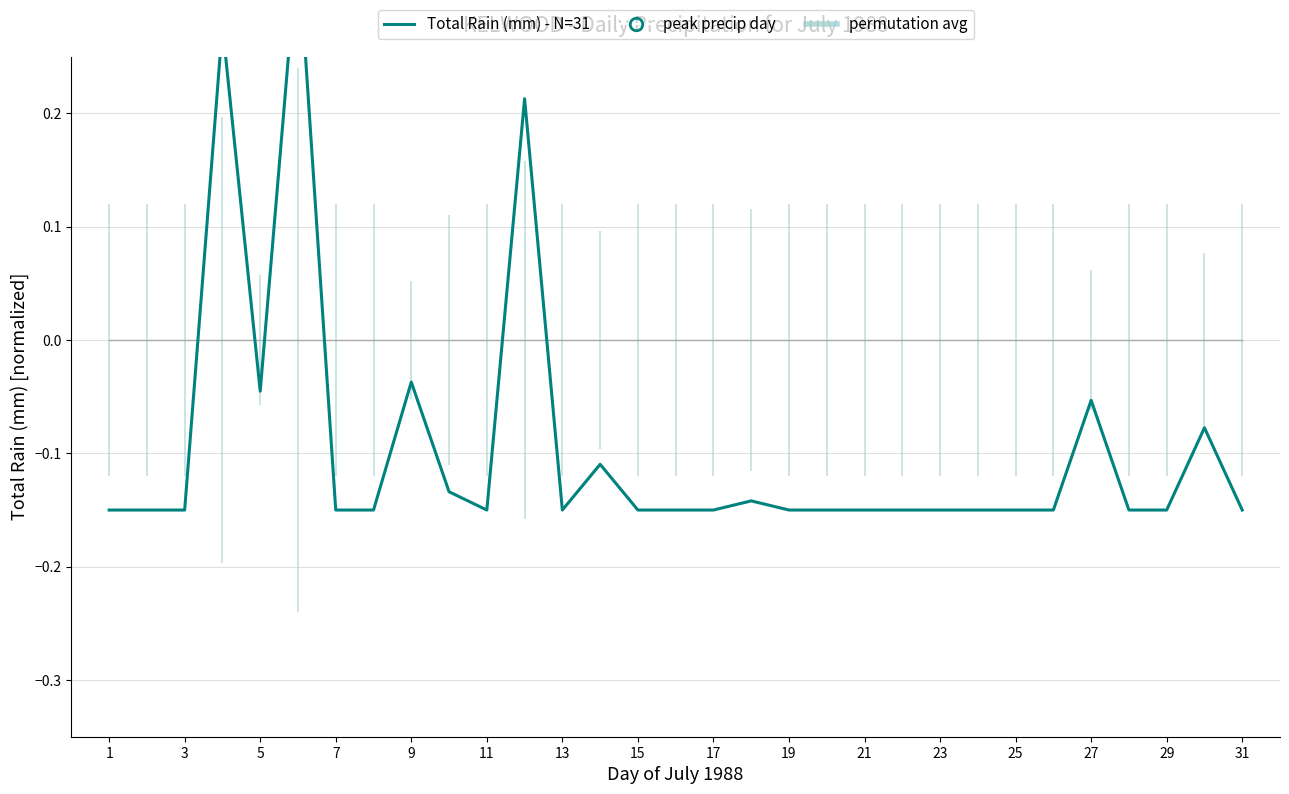

The chart shows a value of -0.2 at 31. True or false?

False